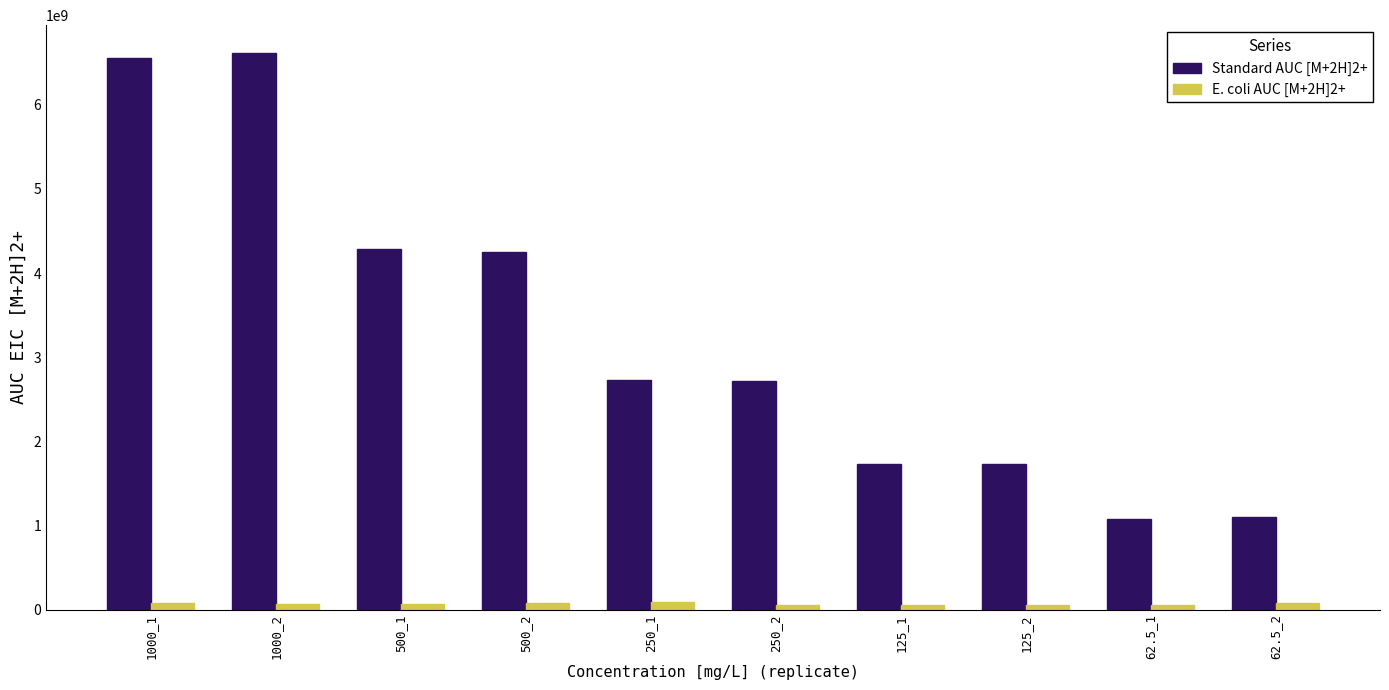

Read the Standard AUC [M+2H]2+ value at 125_1, to the nearest 50.

1725648400